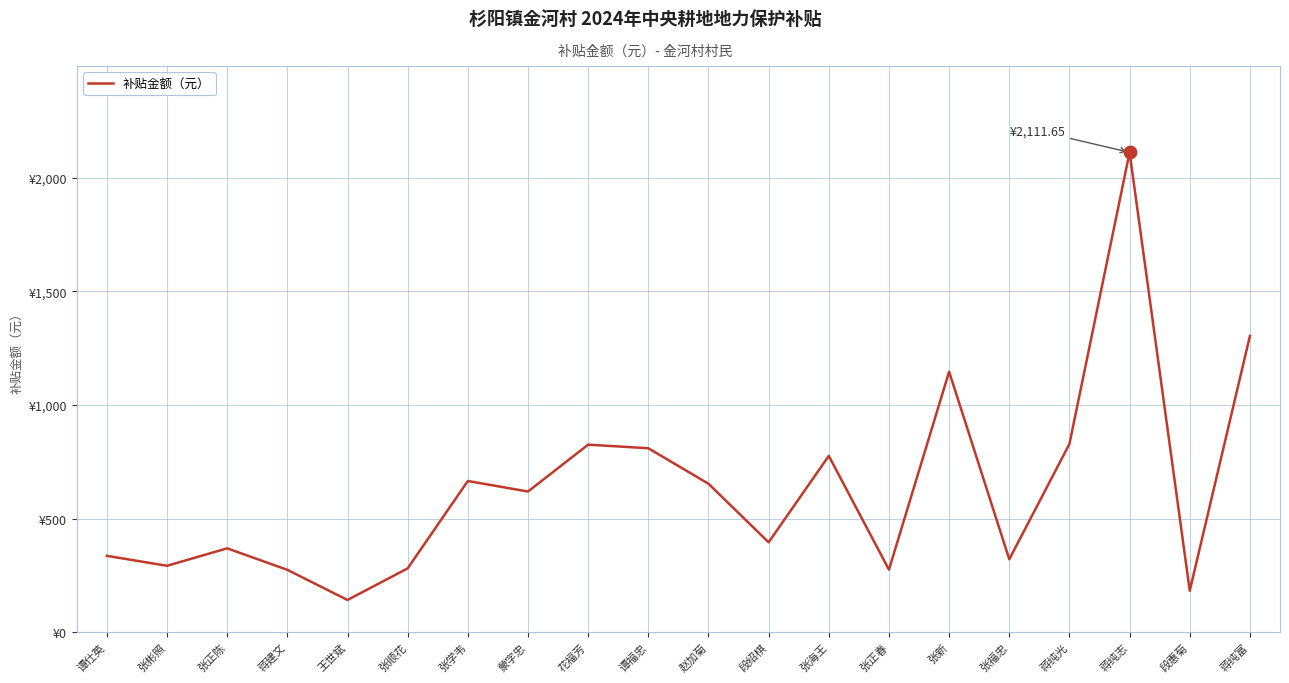

Between 张海王 and 张正陈, which is larger?

张海王